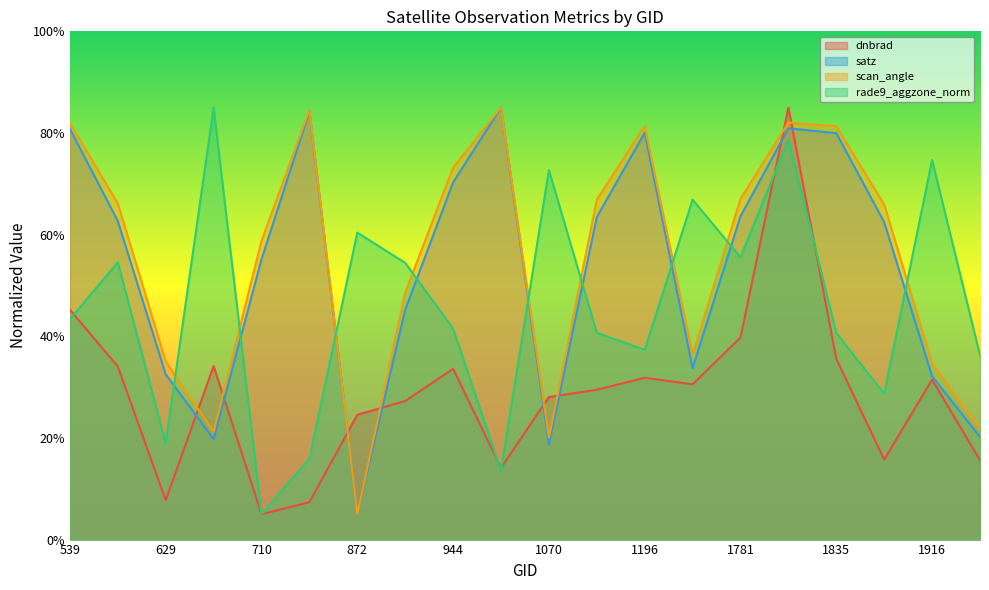

List the labels in order of satz value, smallest first.

872, 1070, 665, 1943, 1916, 629, 1745, 908, 710, 1880, 593, 1142, 1781, 944, 1835, 1196, 539, 1817, 764, 980